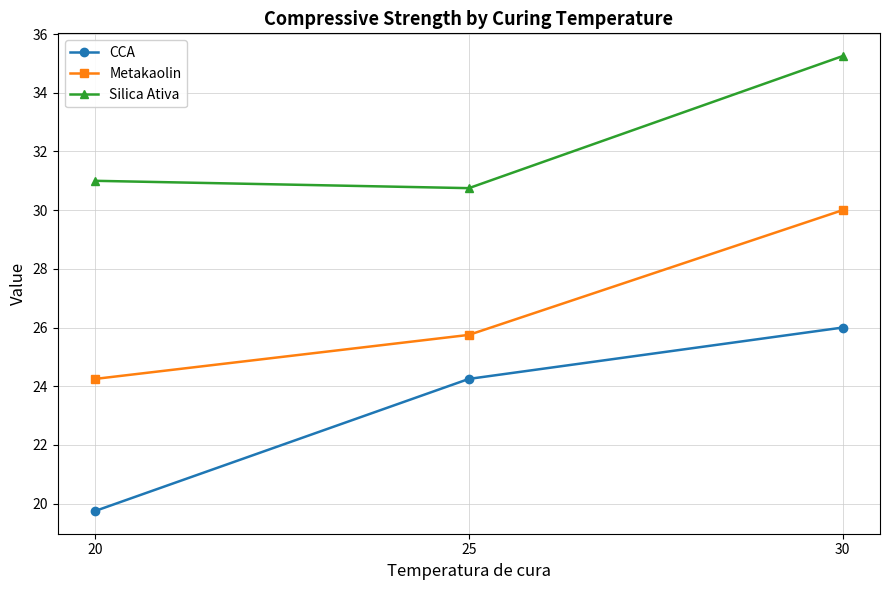

Which series has the widest spread of values?

CCA